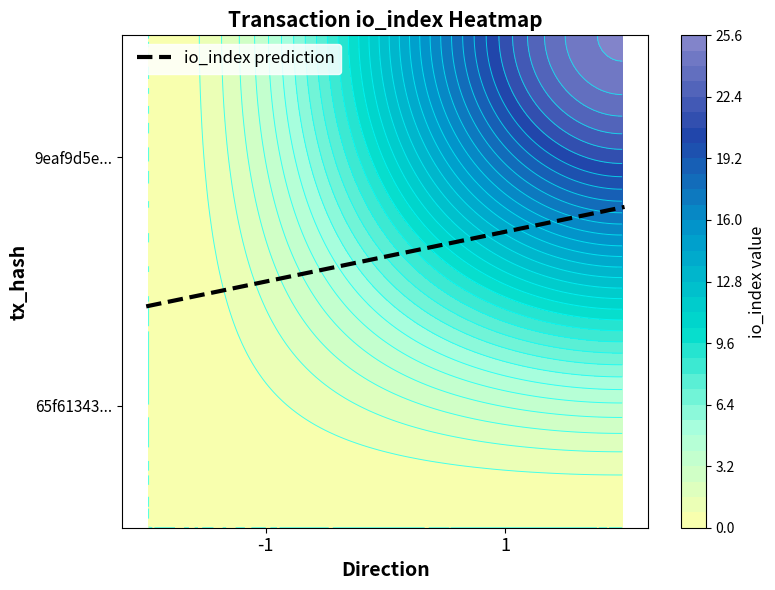

What is the sum of the 9eaf9d5e4c9fc3177f481dbdfaa7622a7057474 values at io_index and direction?

26